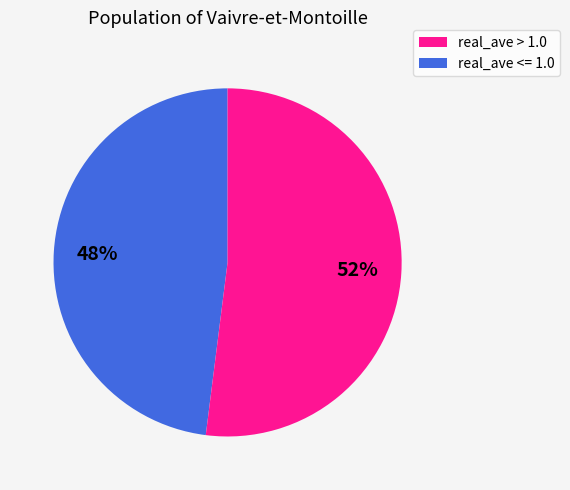

How many slices are in this pie chart?

2